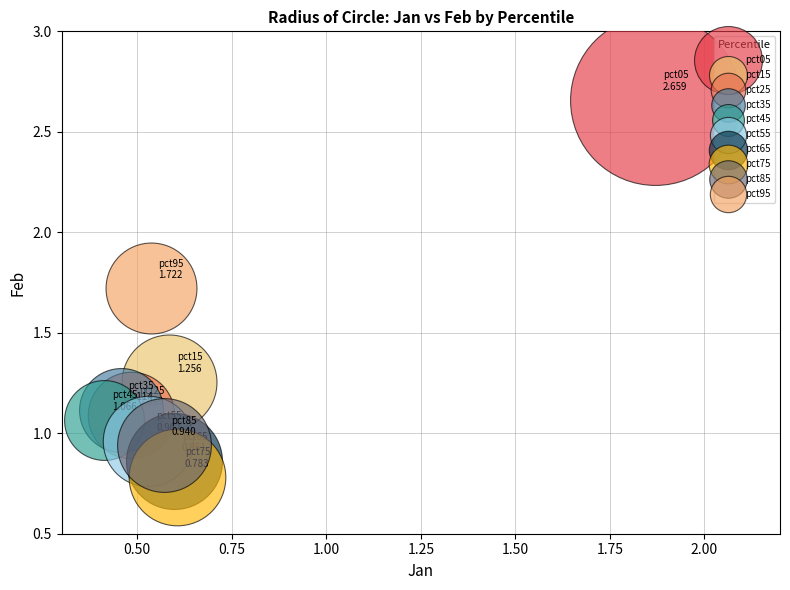

Which series reaches the minimum Y coordinate?

pct75